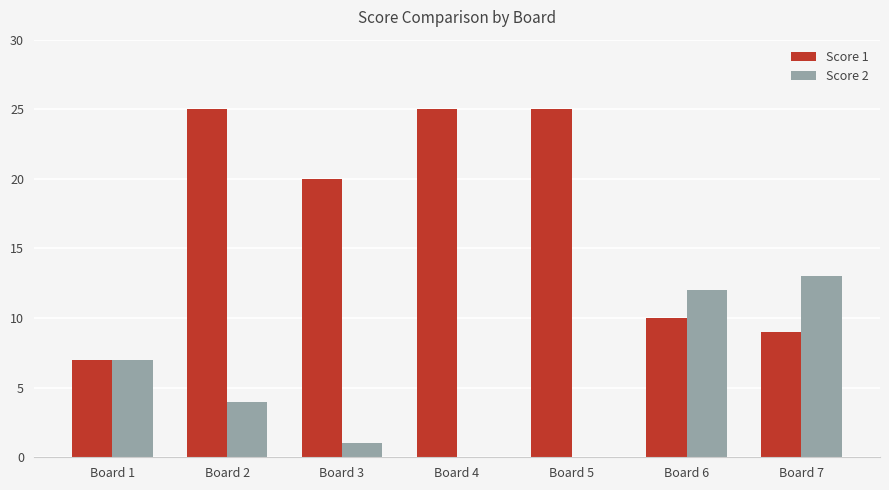

How many data points does each series have?

7